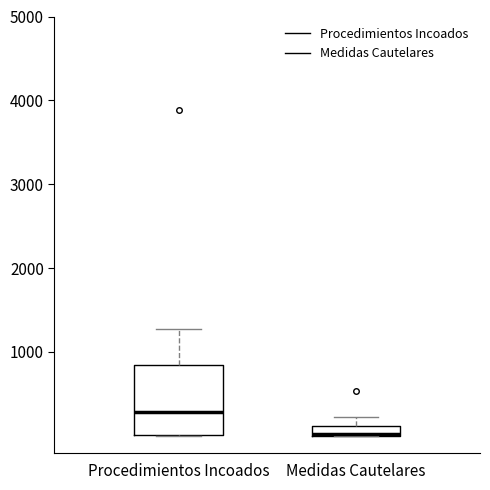

Where does the upper whisker of the box for Procedimientos Incoados end on the y-axis? The values are not printed on the chart, so give them approximately, as read against the axis.

1300